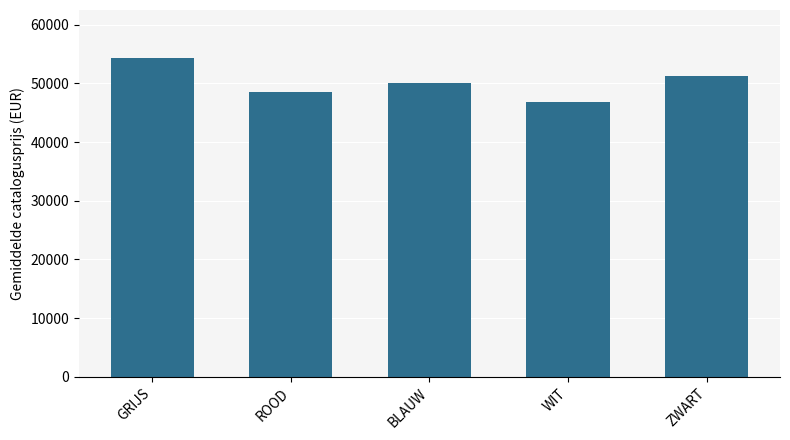

How many bars are there in total?

5